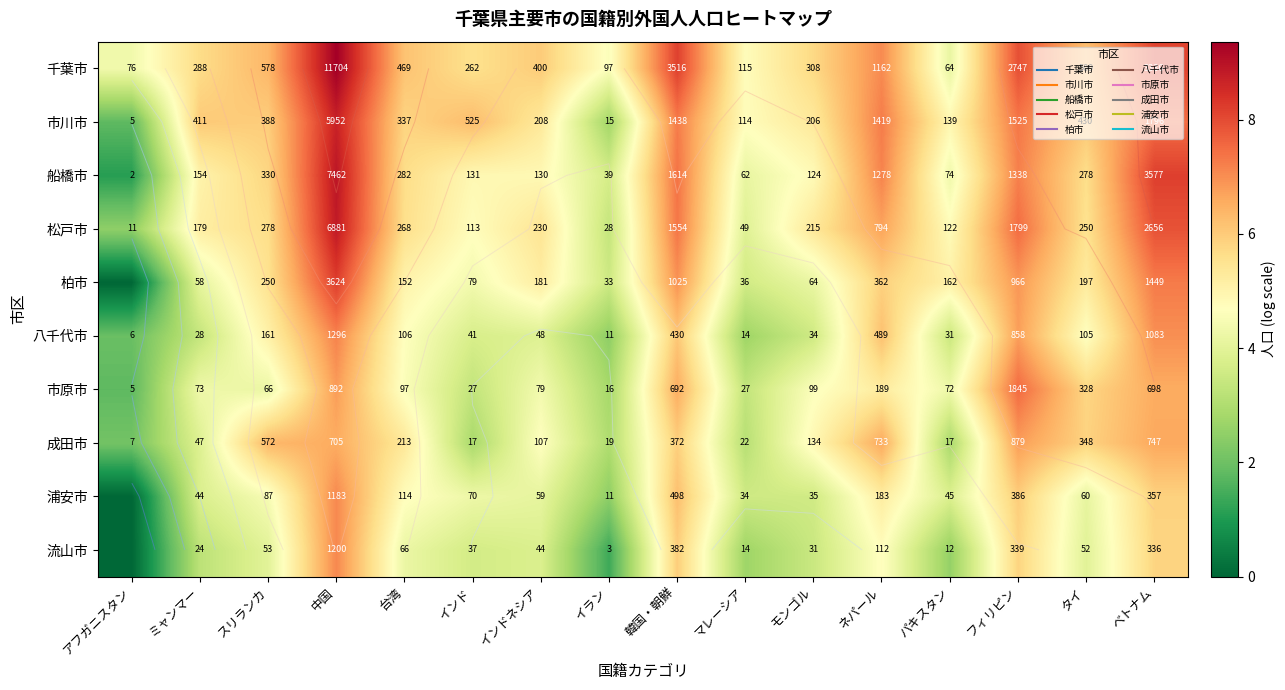

What is the highest value of the 千葉市 series?

9.4